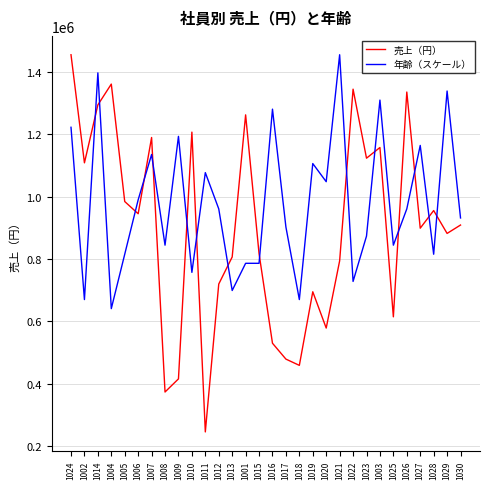

What is the difference between the maximum and second lowest values in the 年齢（スケール） series?

786173.6